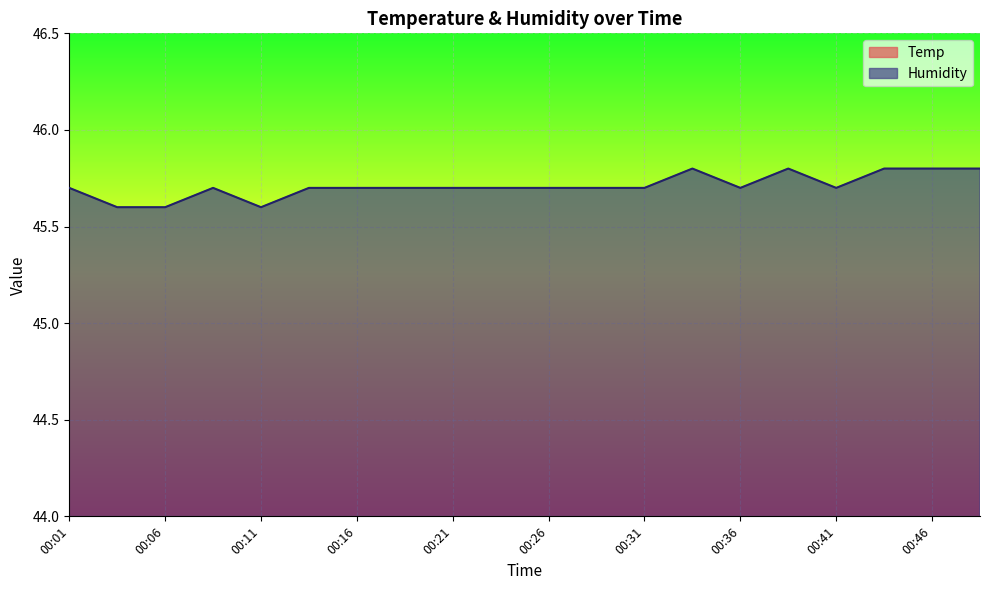

True or false: Temp has more than 1 points higher than both neighbors.

False